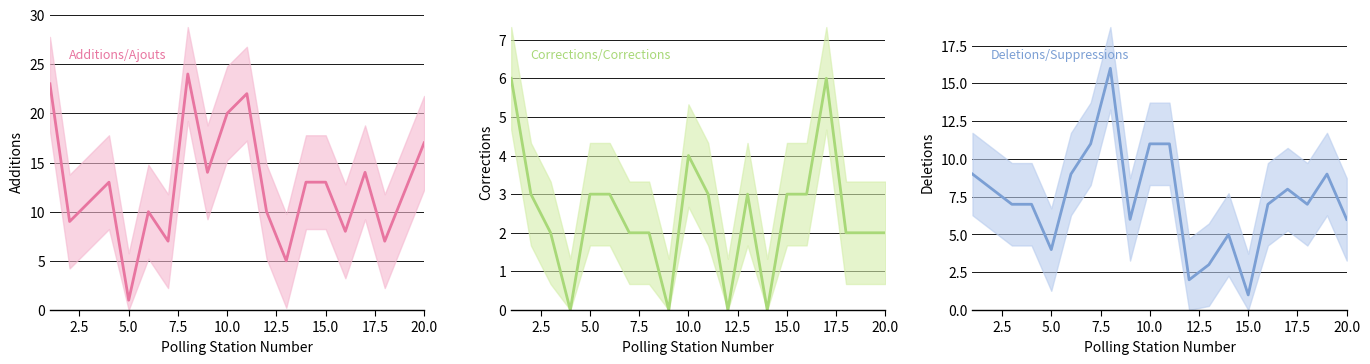

The Corrections/Corrections series shows 2 at 20.0. True or false?

True